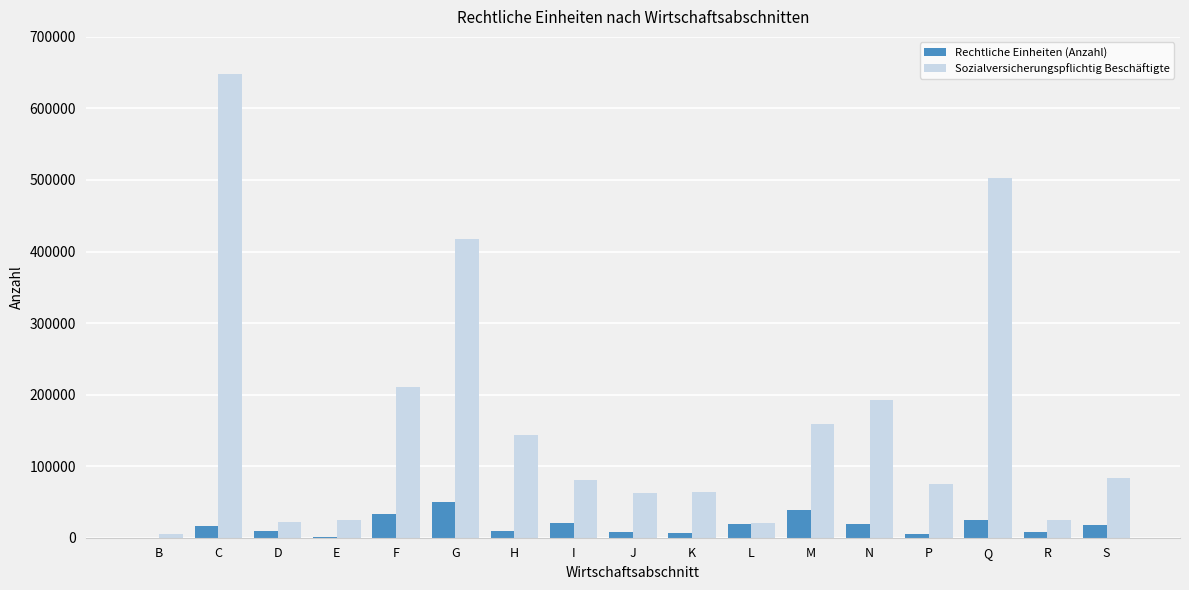

Where is Sozialversicherungspflichtig Beschäftigte nearest to the value 326490?

G